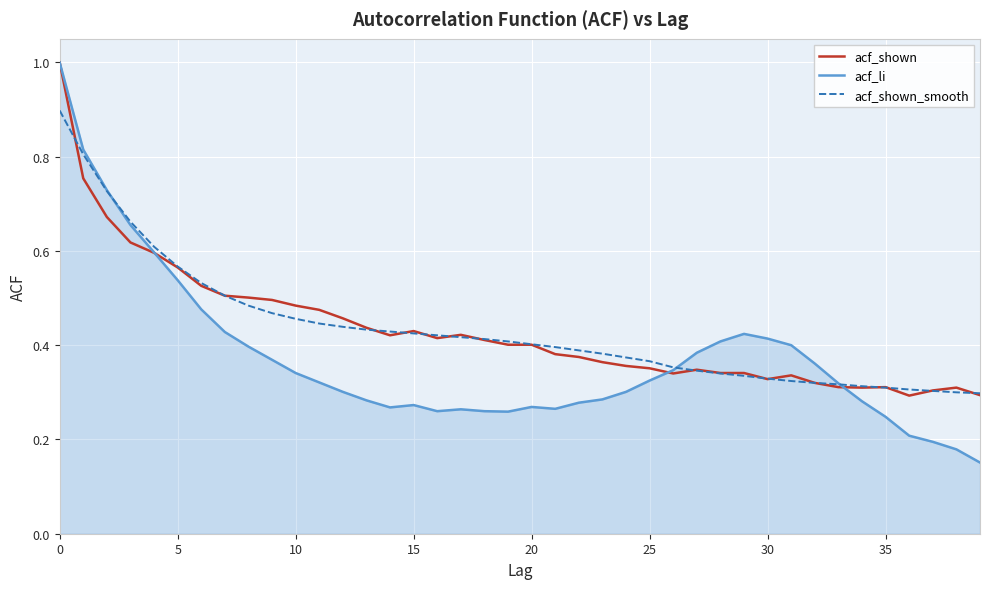

Which series has the widest spread of values?

acf_li